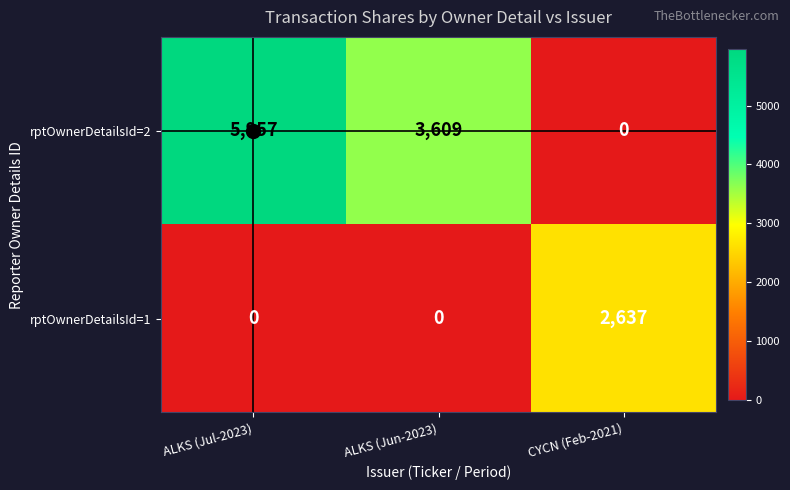

What is the total value across all series at ALKS (Jun-2023)?

3609